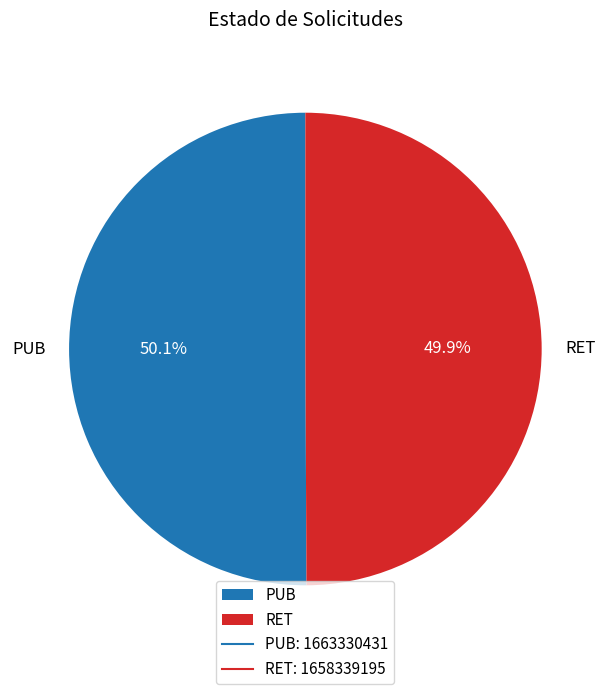

The PUB slice represents 36% of the pie. True or false?

False